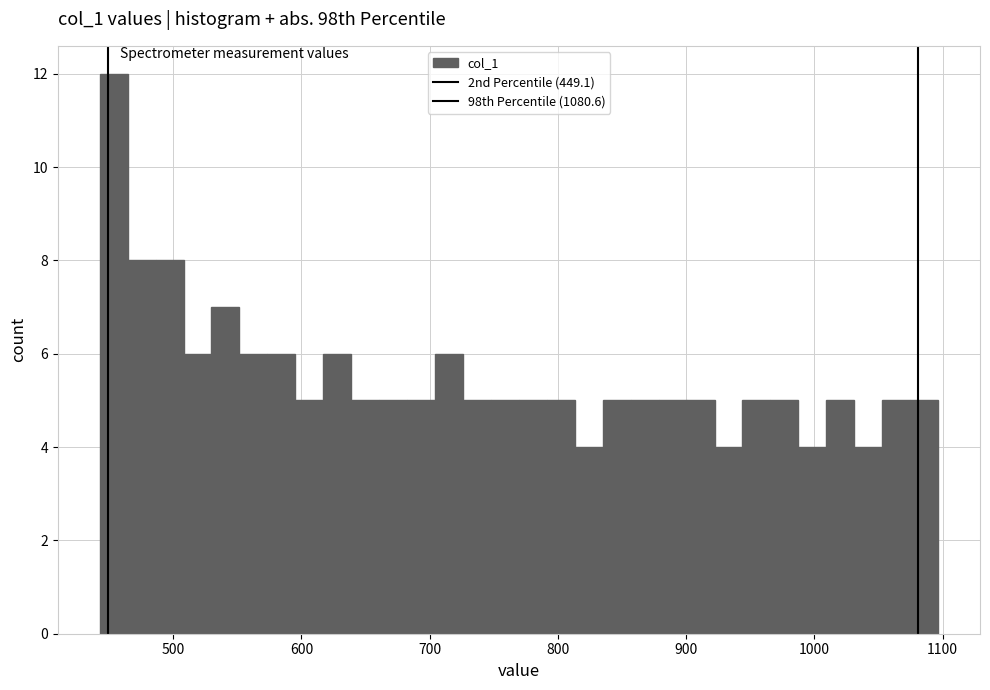

Read against the x-axis, roughly where is the centre of the tallest bar?

450